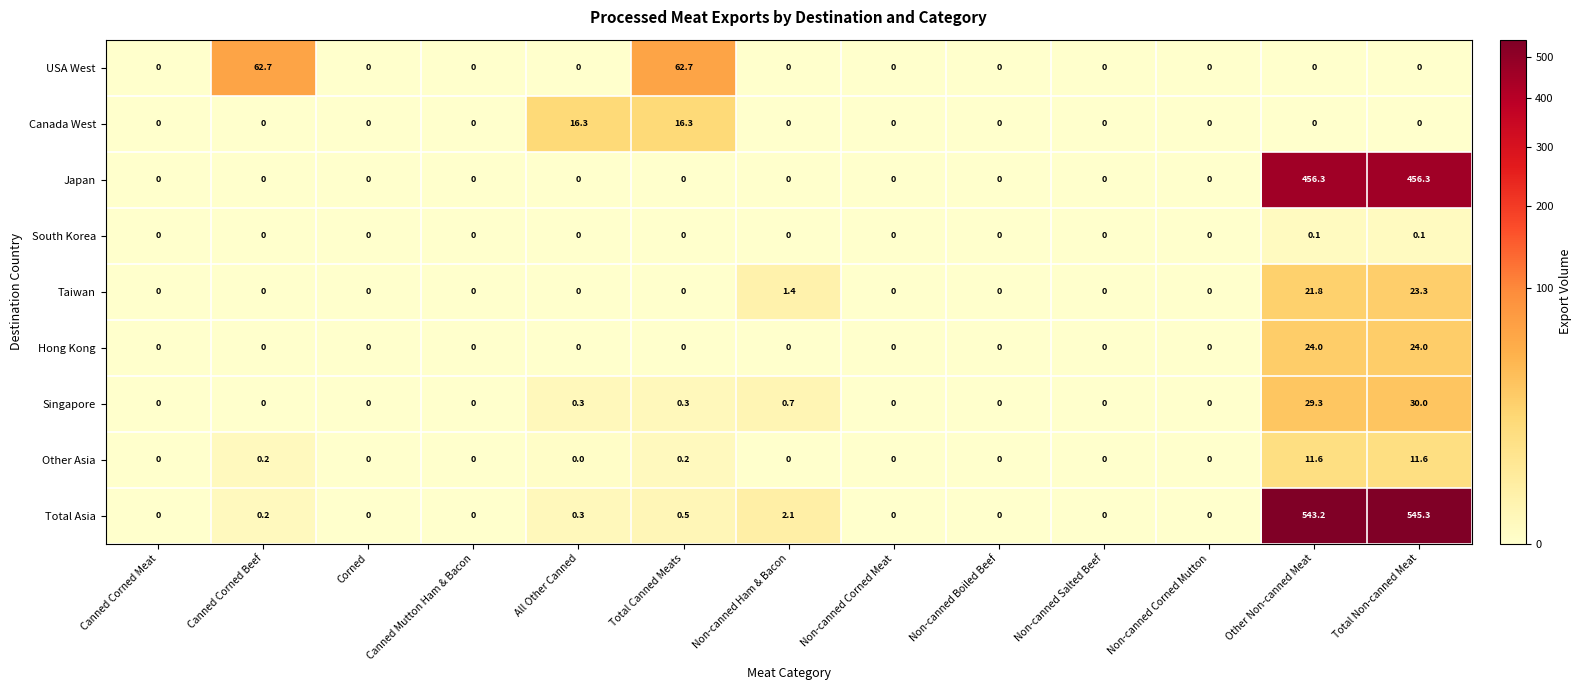

Rank the series by their maximum value, from highest to lowest.

Total Asia, Japan, USA West, Singapore, Hong Kong, Taiwan, Canada West, Other Asia, South Korea